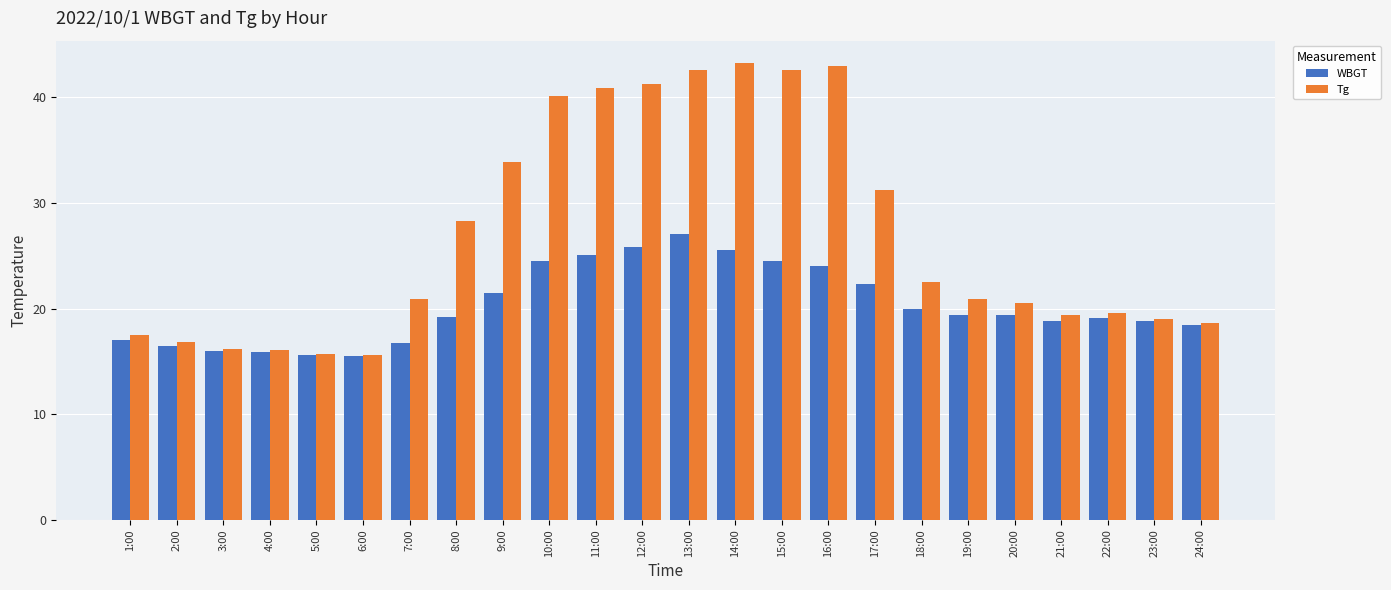

List the series in order of their peak value, lowest first.

WBGT, Tg